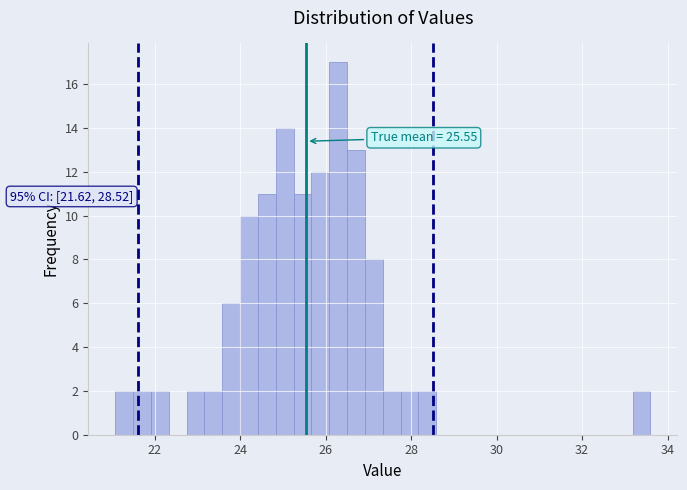

Around what value on the x-axis is the tallest bar? Give the approximate position of its centre, as read against the axis.

26.2